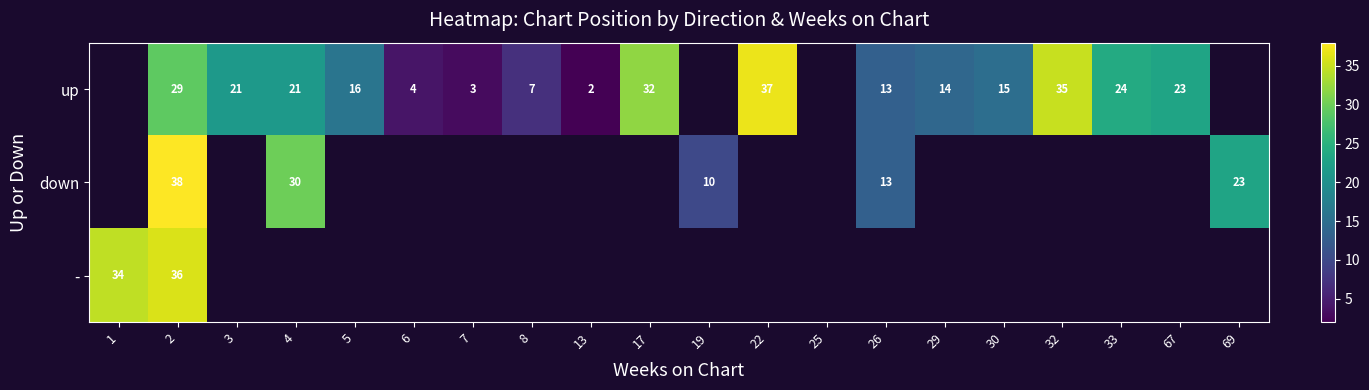

True or false: up has a value of 3.3 at 29.

False